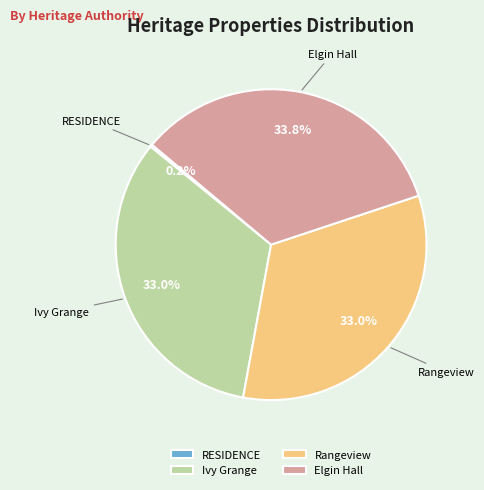

Between Rangeview and Elgin Hall, which is larger?

Elgin Hall